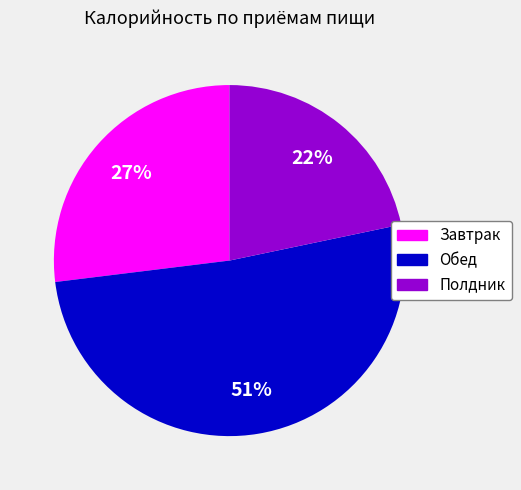

Which slice is the smallest?

Полдник